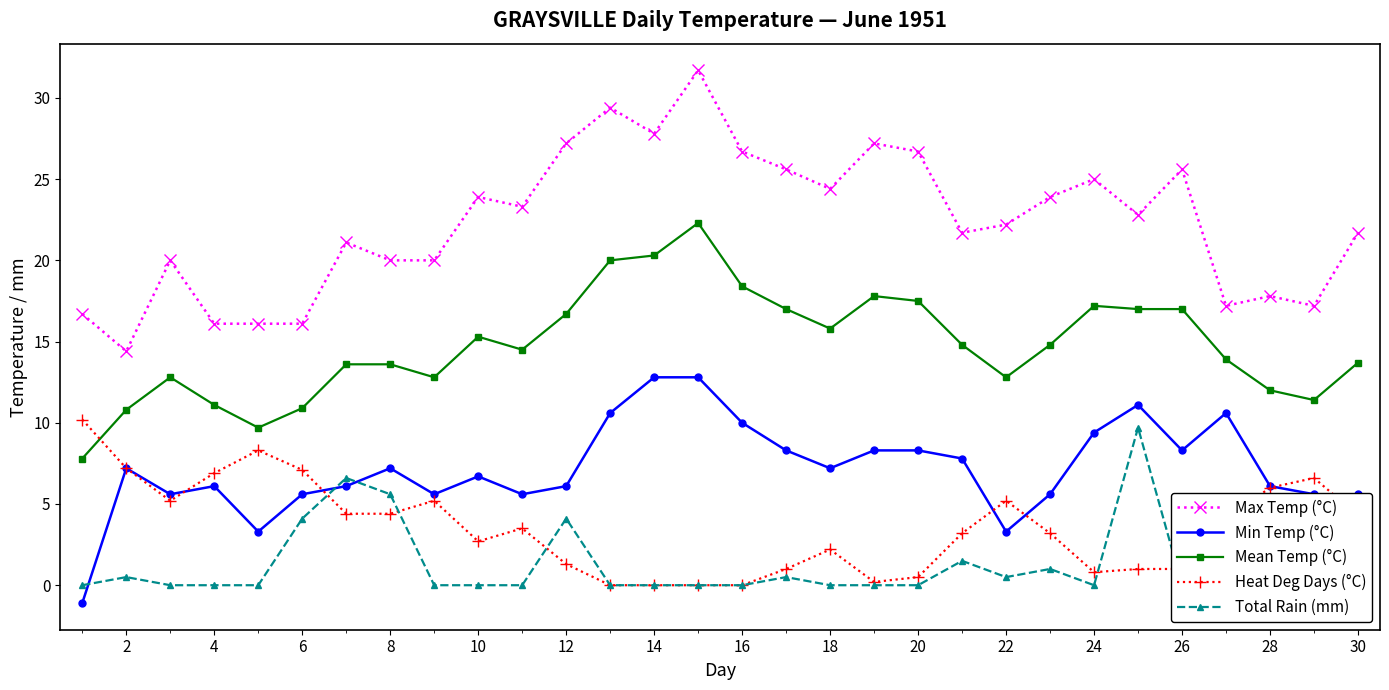

Which series has the widest spread of values?

Max Temp (°C)